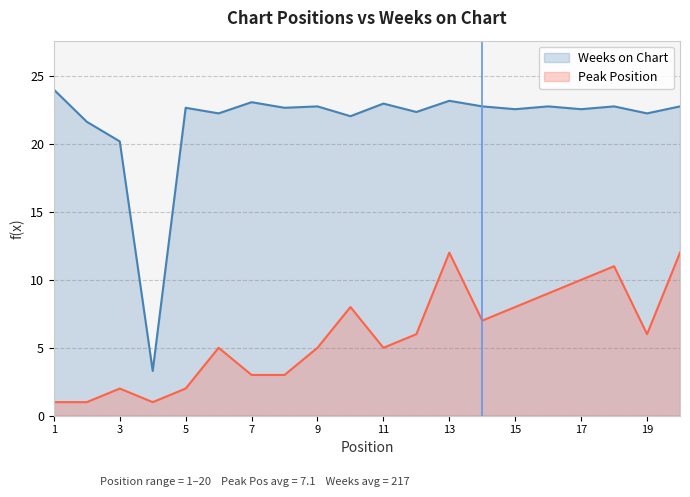

What is the difference between the highest and lowest values at 2?

20.6